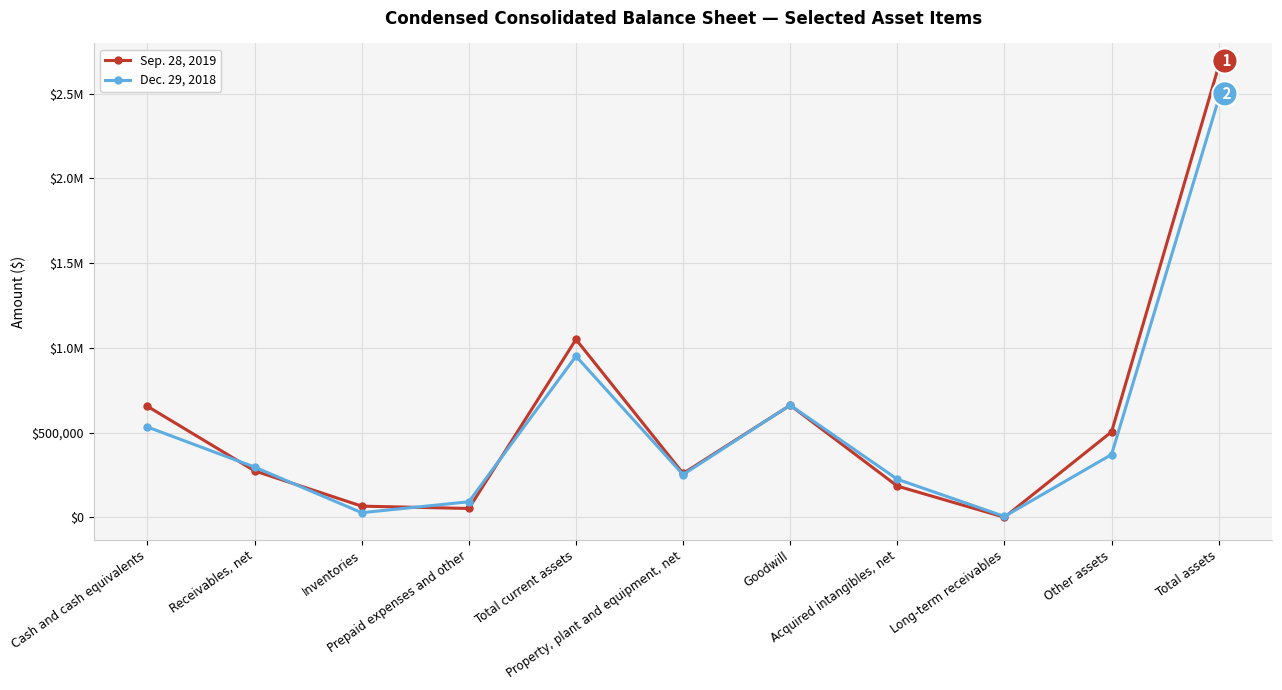

What are all the series names shown in the legend?

Sep. 28, 2019, Dec. 29, 2018